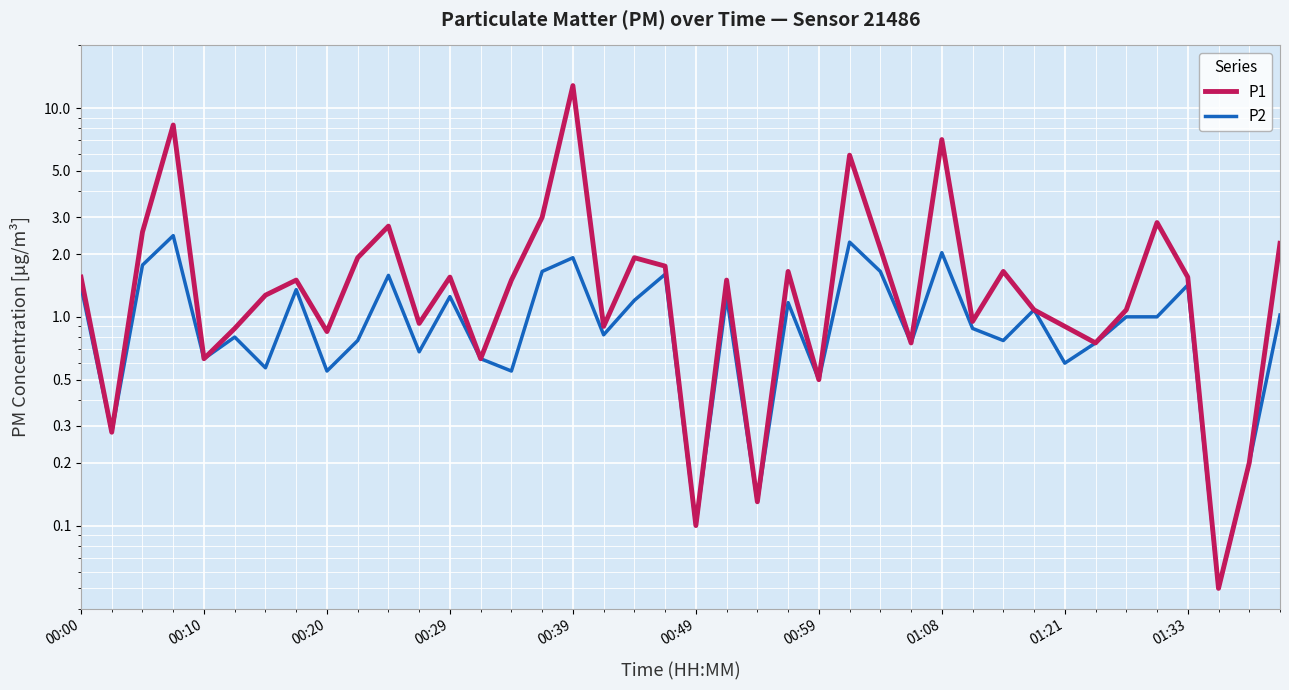

What is the difference between the second highest and minimum values in the P1 series?

8.2